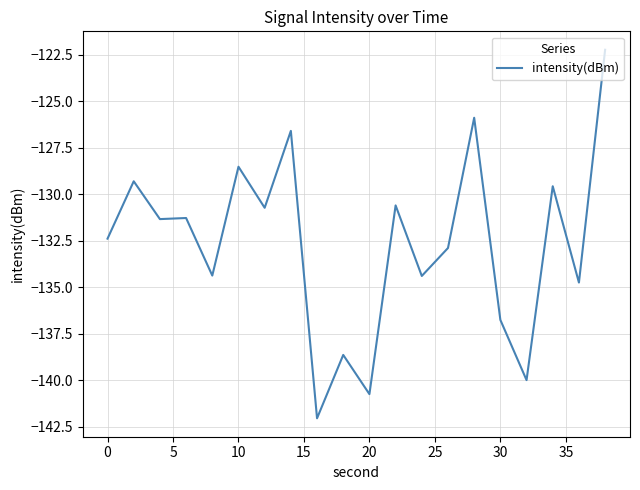

Reading right to left, transcribe all the data shown in this chart.

-122.2	-134.7	-129.6	-140.0	-136.8	-125.9	-132.9	-134.4	-130.6	-140.7	-138.6	-142.0	-126.6	-130.7	-128.5	-134.4	-131.3	-131.3	-129.3	-132.4